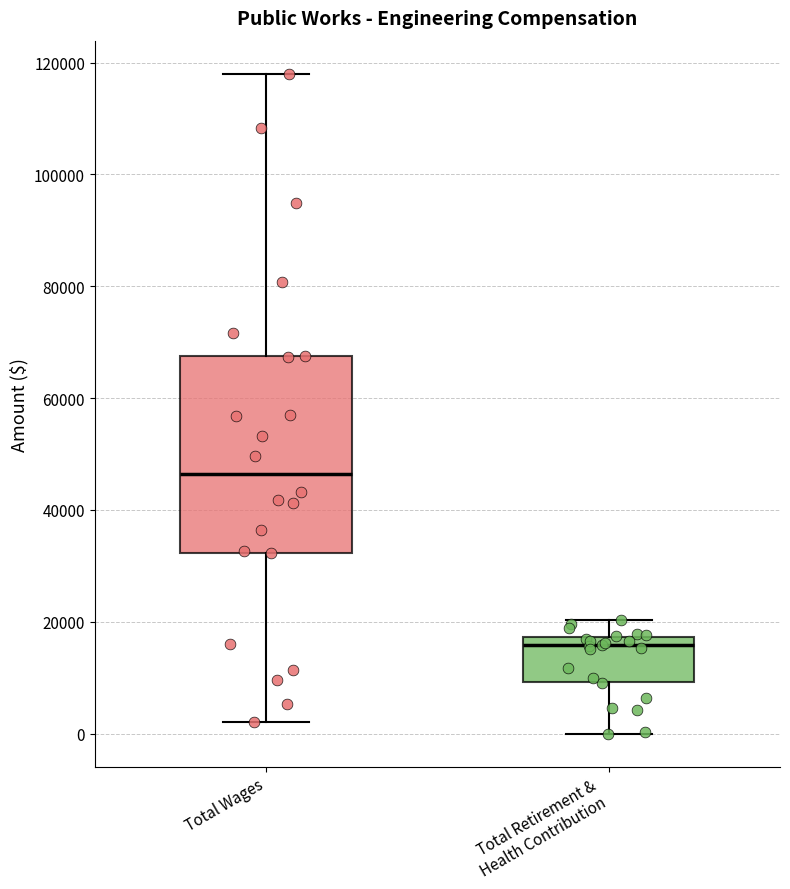

Which box has the lowest median line?

Total Retirement & Health Contribution